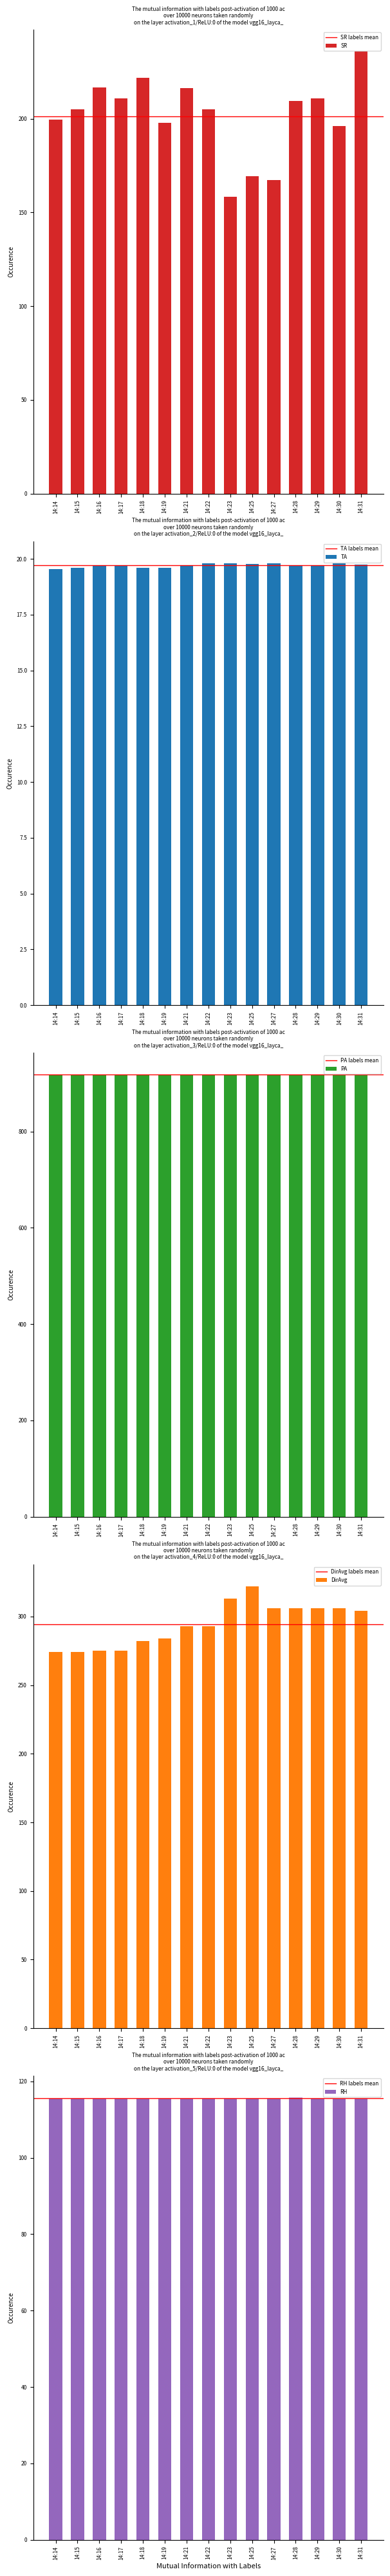

What is the value of the TA bar at the 15th from the left?

19.7